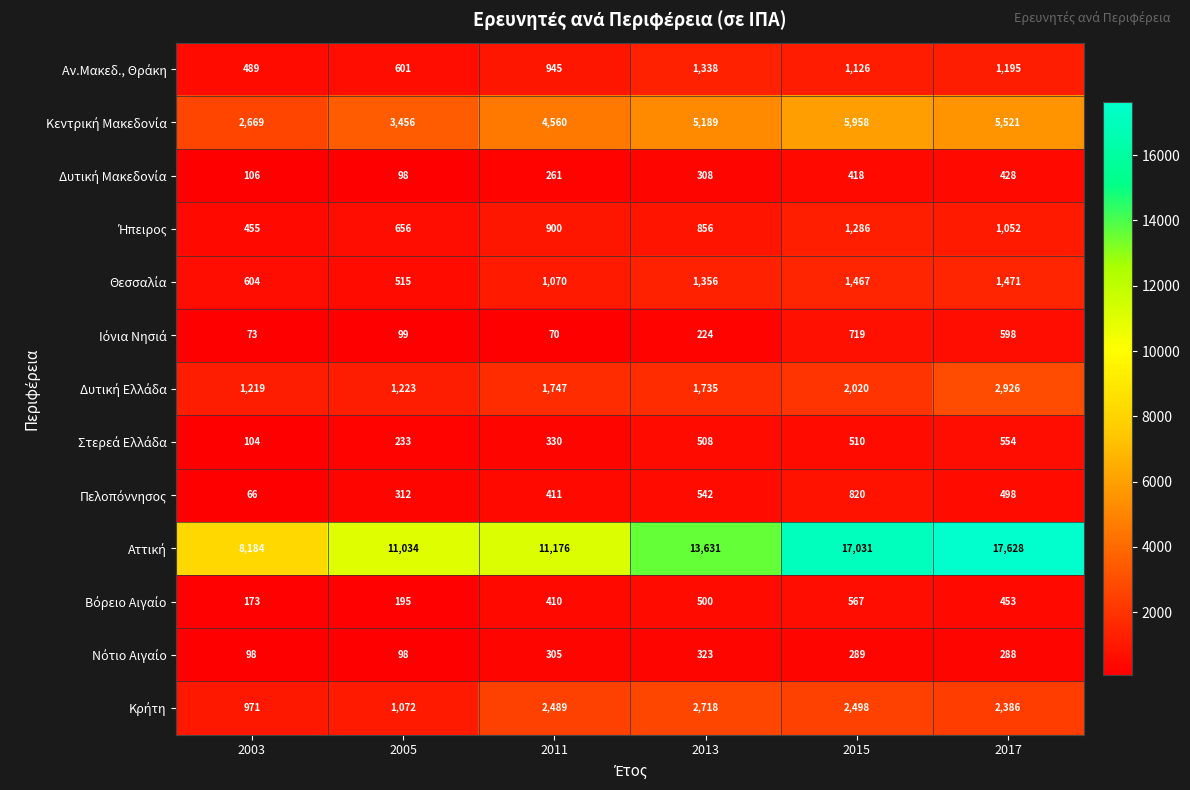

At how many categories does at least one series exceed 9237?

5